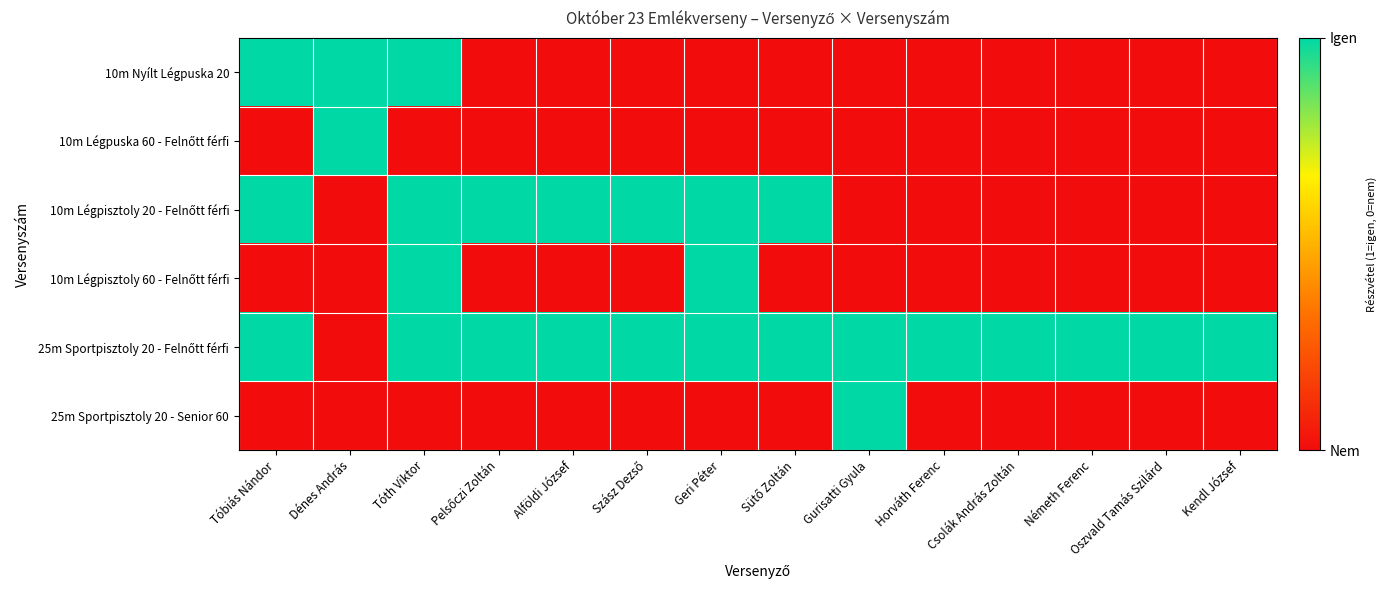

How many series are shown in this chart?

6